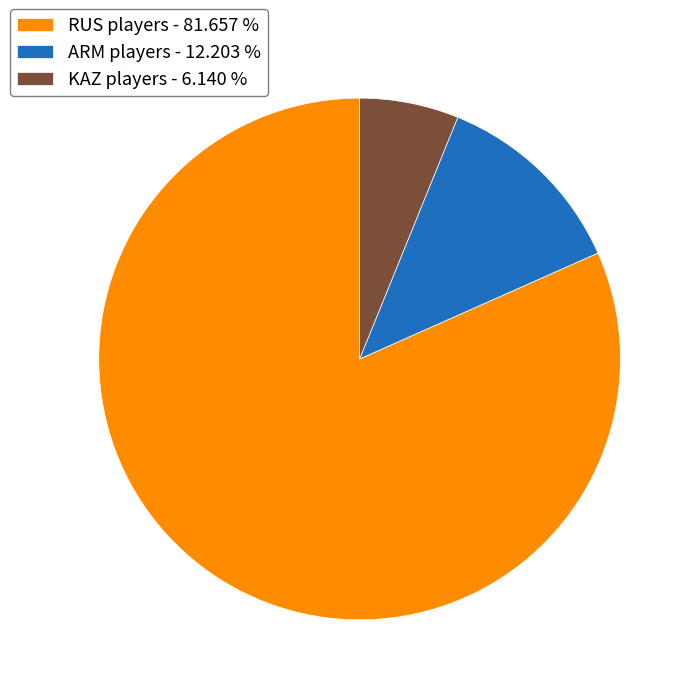

Approximately how many times larger is the value at RUS players - 81.657 % compared to ARM players - 12.203 %?

6.7